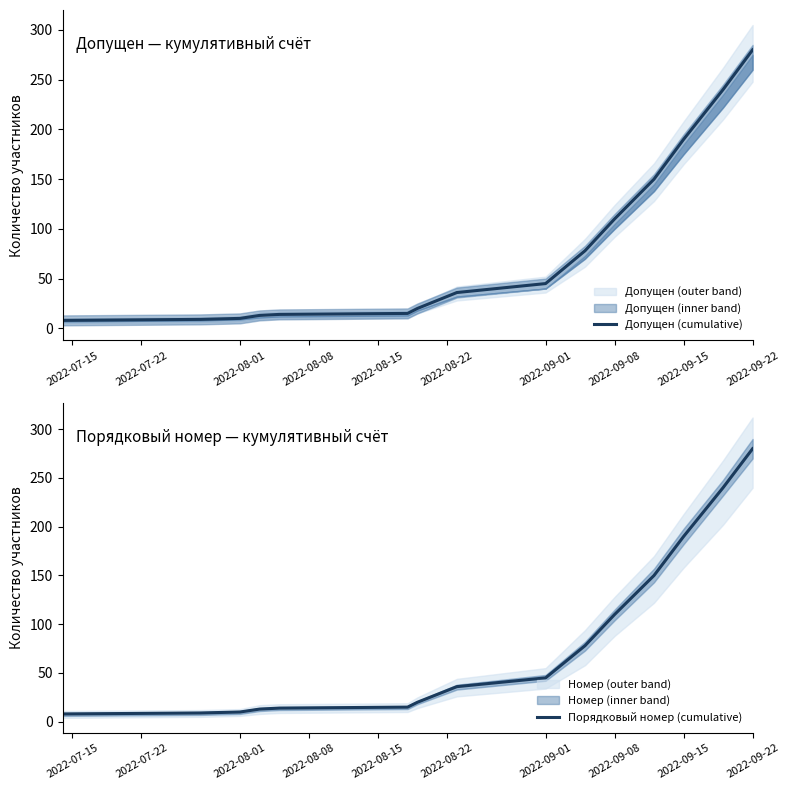

What is the average value of the Порядковый номер (cumulative) series?

81